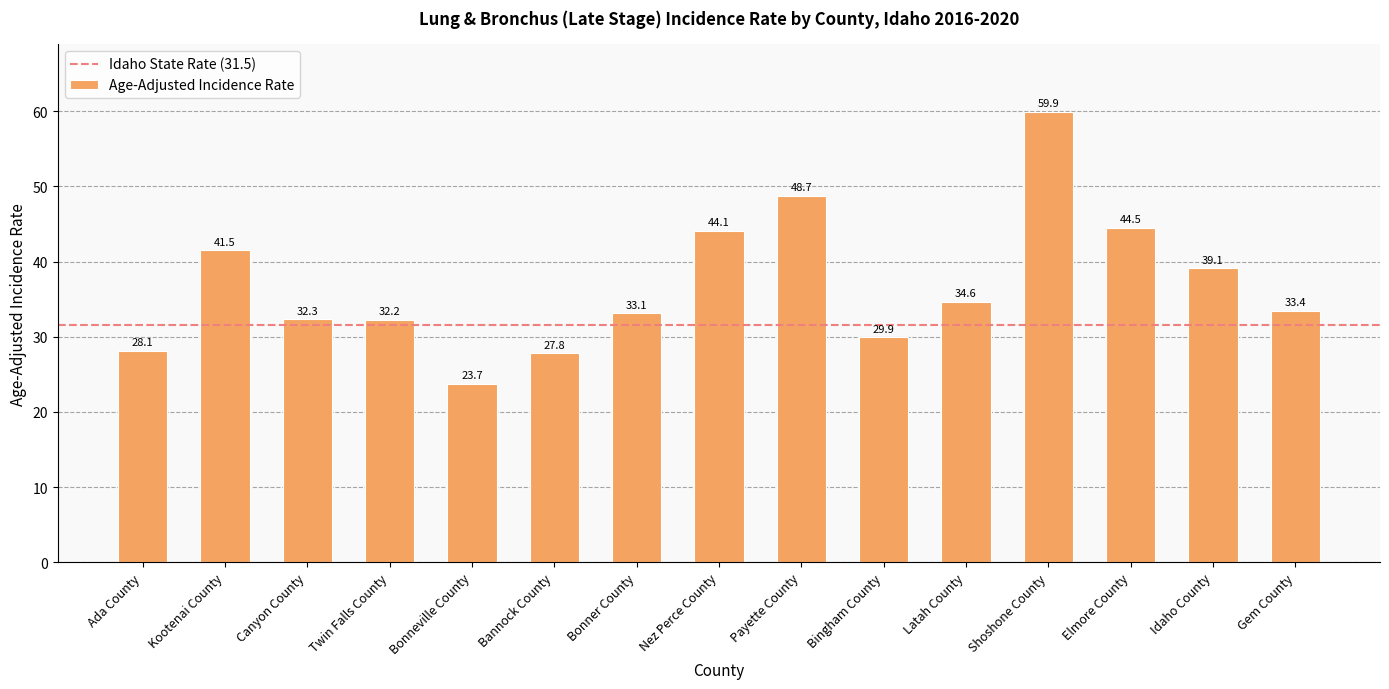

Does the chart contain any negative values?

No